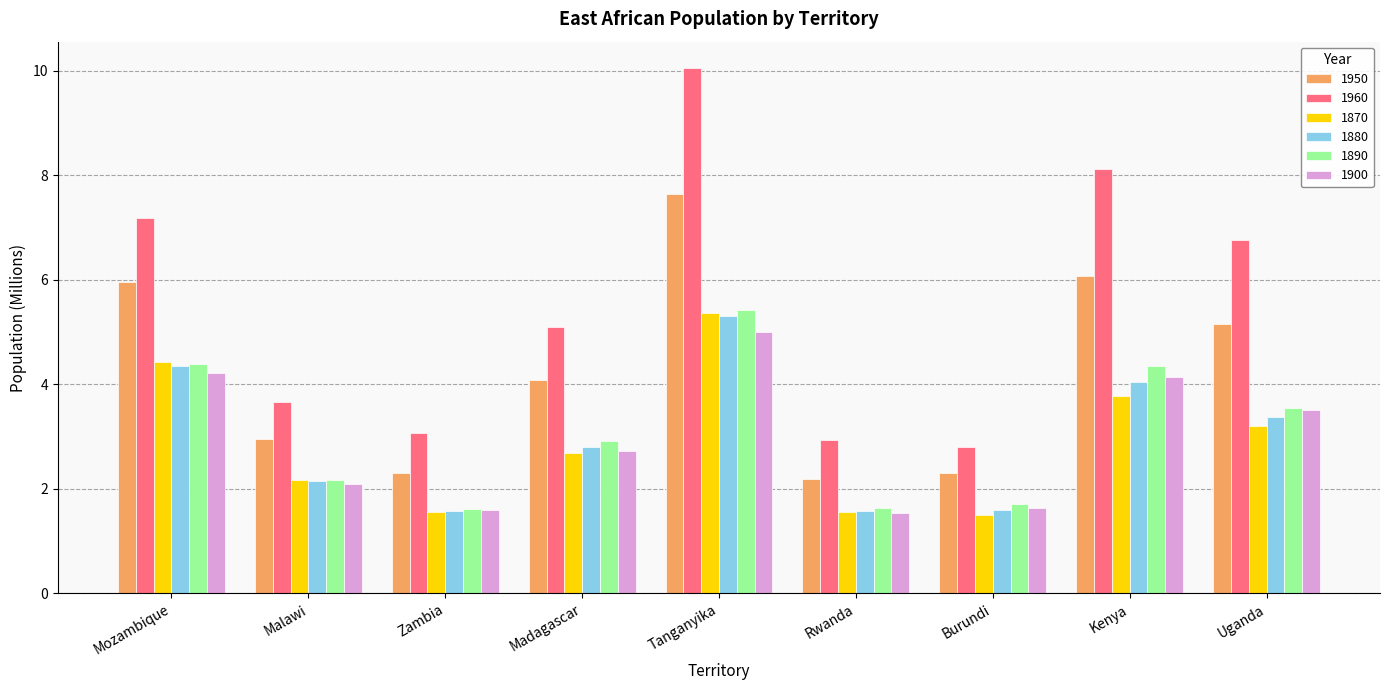

Which series has the largest total across all categories?

1960